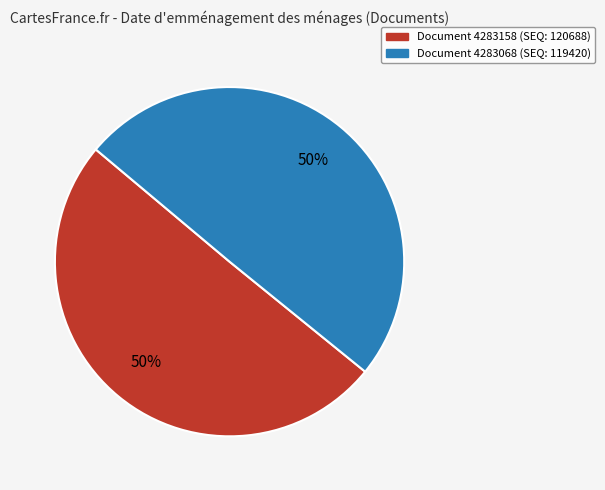

To the nearest percent, what is the average slice percentage?

50%